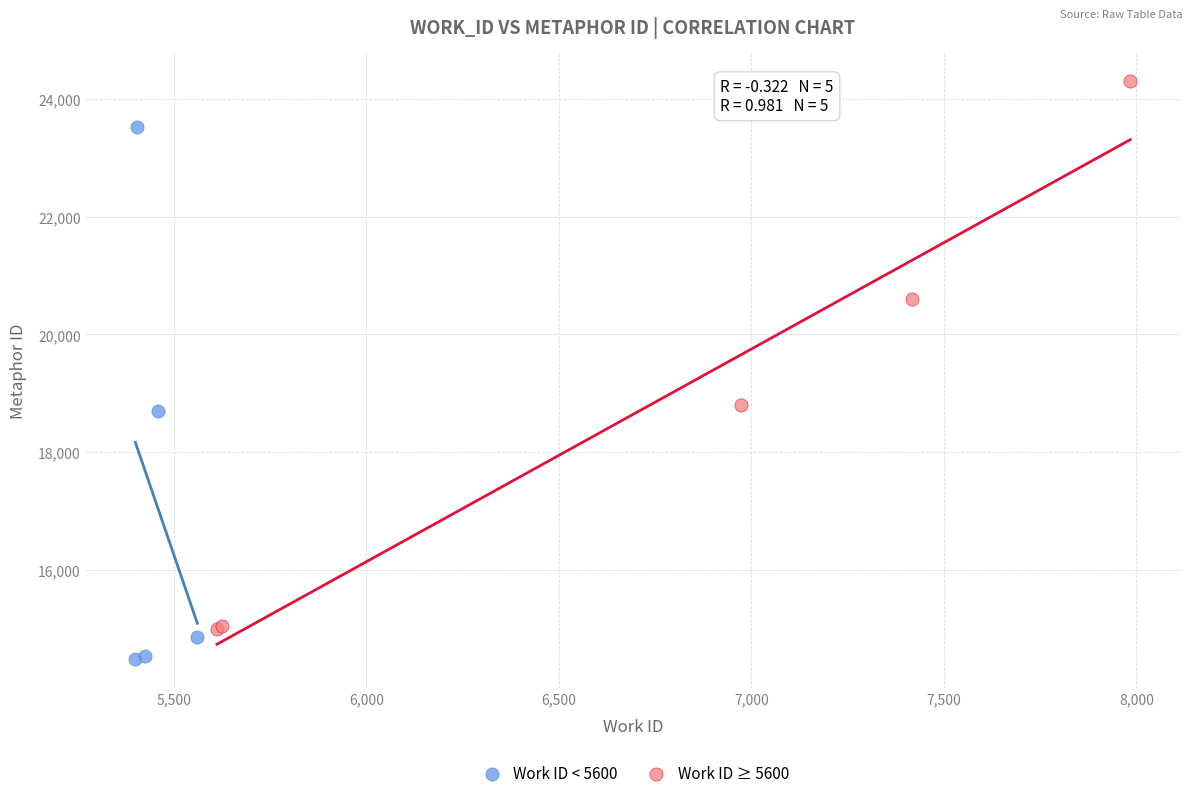

Which series has the widest spread of Y values?

Work ID ≥ 5600